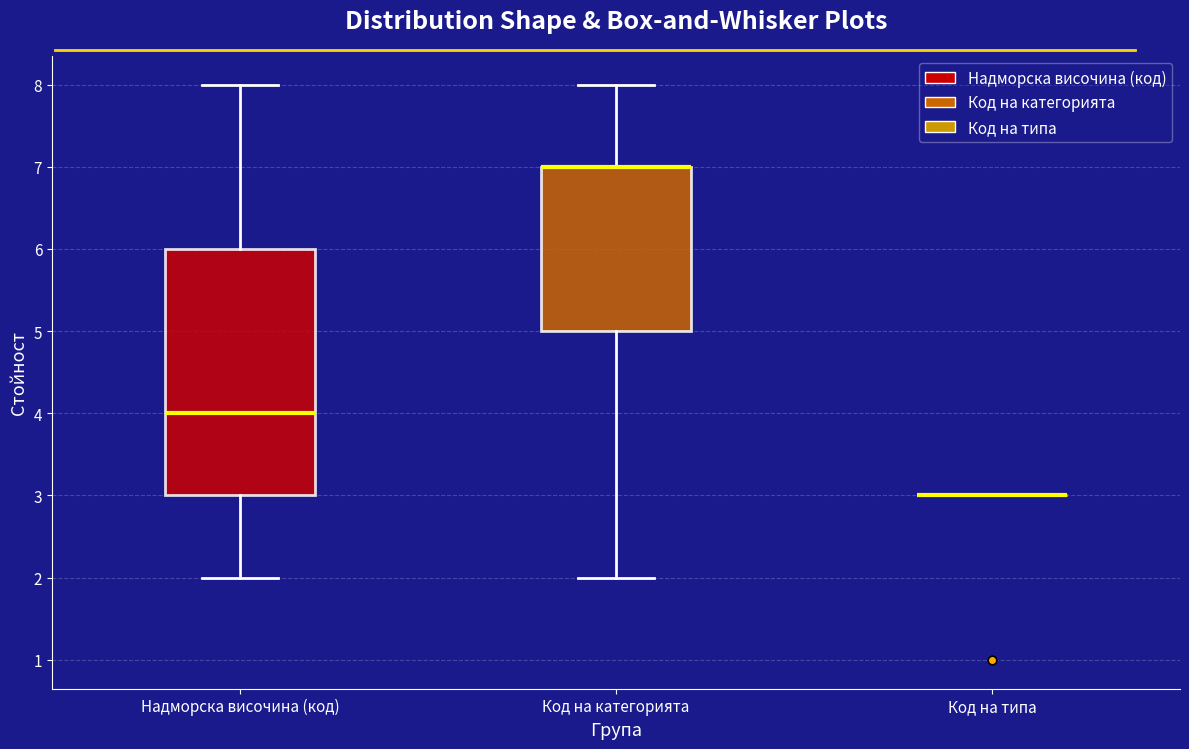

Which box is the tallest, from its lower edge to its upper edge?

Надморска височина (код)